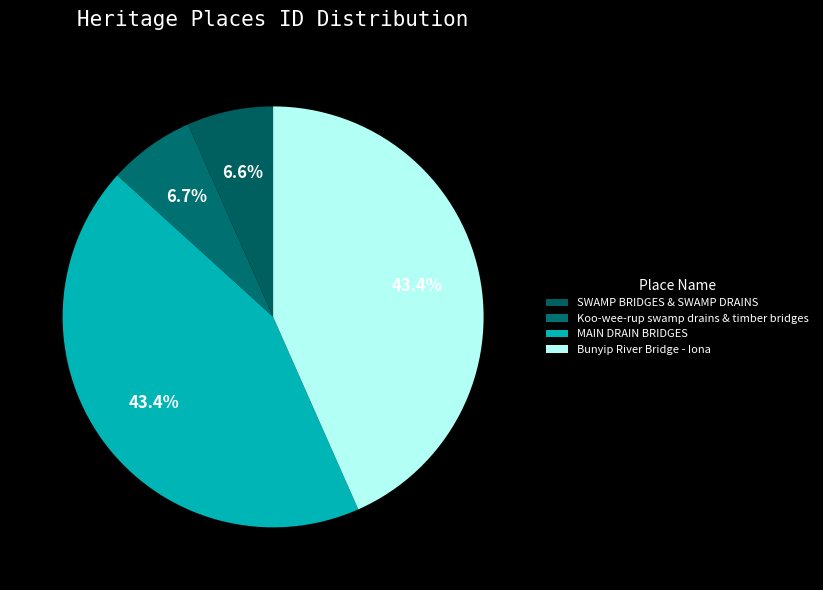

True or false: Koo-wee-rup swamp drains & timber bridges accounts for 15% of the total.

False